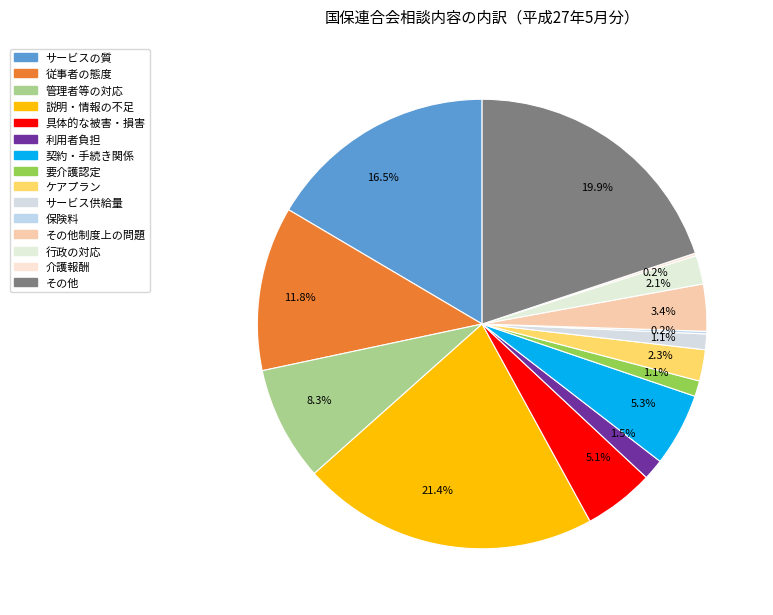

Is there a majority slice in this chart?

No